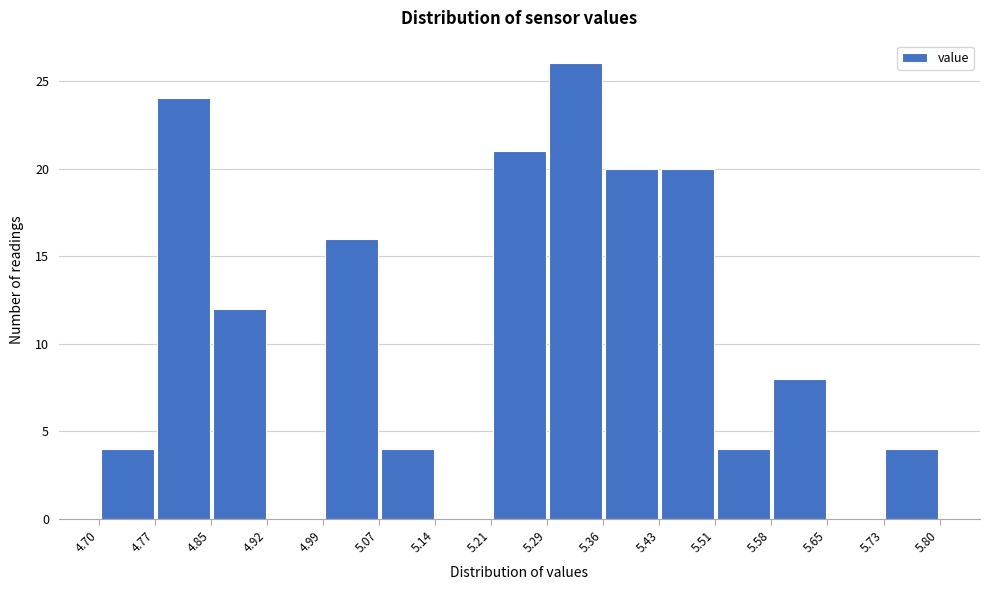

Reading left to right, transcribe this chart: for each bar, give the range it covers on the x-axis and its height. The values are not printed on the chart, so give them approximately, as read against the axis.

4.70 to 4.77: 4
4.77 to 4.85: 24
4.85 to 4.92: 12
4.92 to 4.99: 0
4.99 to 5.07: 16
5.07 to 5.14: 4
5.14 to 5.21: 0
5.21 to 5.29: 21
5.29 to 5.36: 26
5.36 to 5.43: 20
5.43 to 5.51: 20
5.51 to 5.58: 4
5.58 to 5.65: 8
5.65 to 5.73: 0
5.73 to 5.80: 4